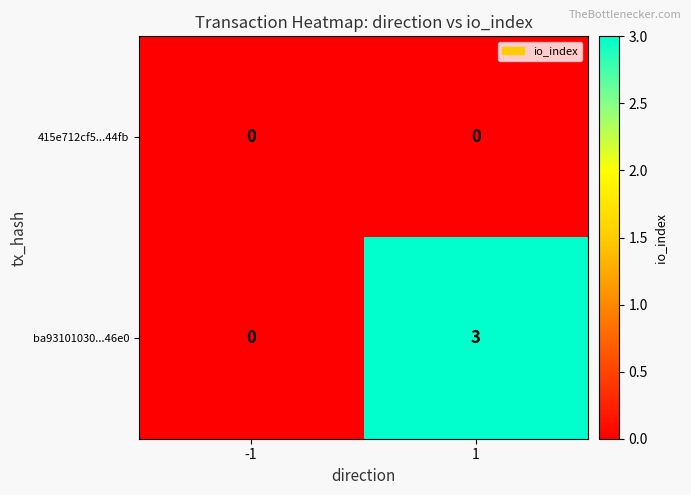

The 415e712cf5...44fb series shows 0 at 1. True or false?

True